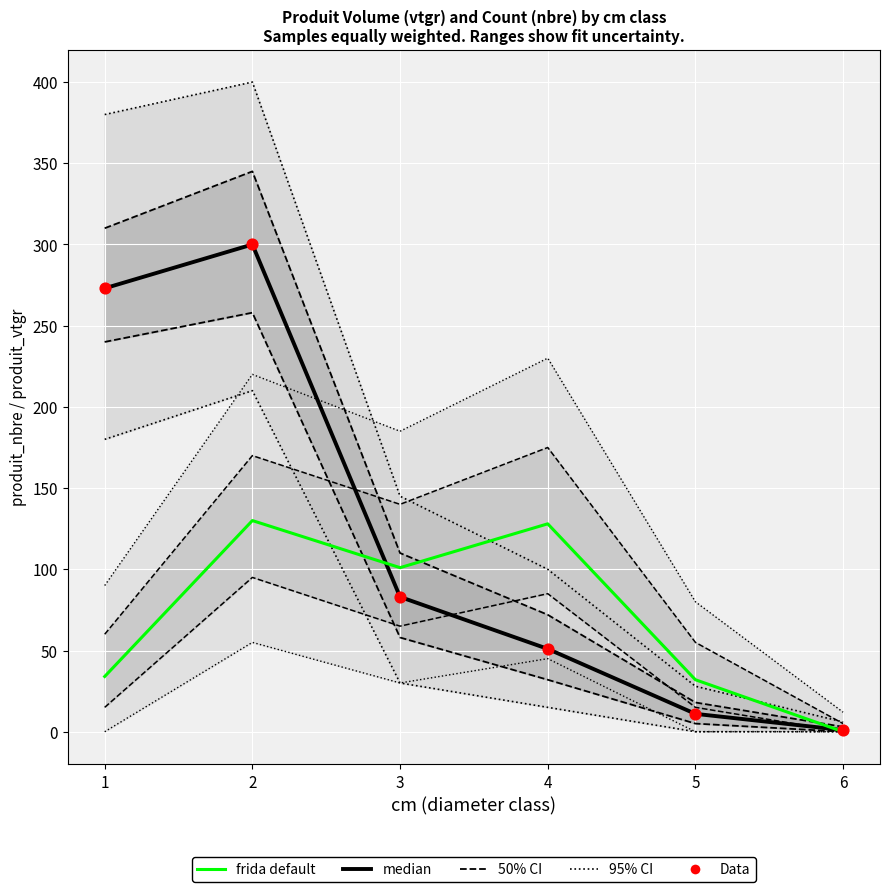

Which series reaches the maximum Y coordinate?

median (DOUGLAS)